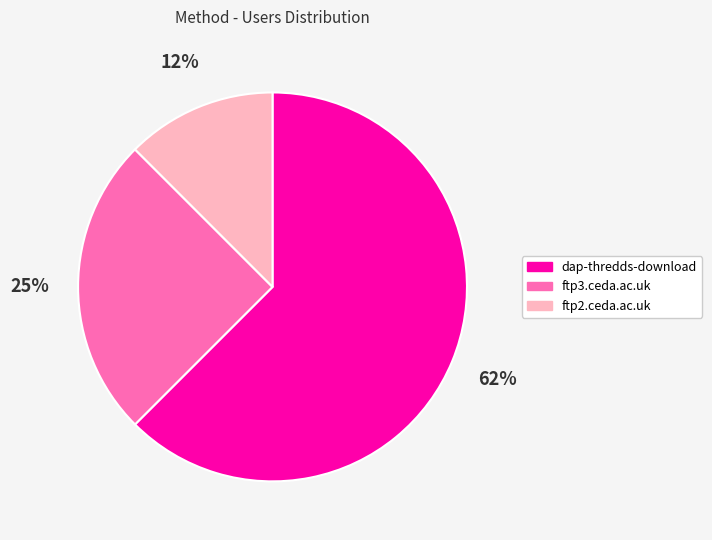

Is it true that dap-thredds-download is 62% of the pie?

True